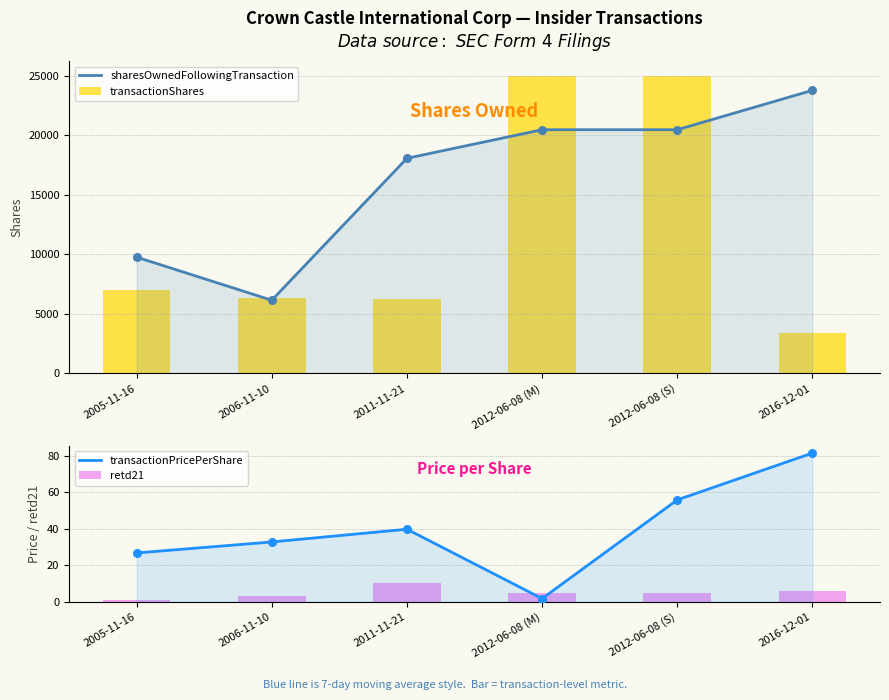

At which category is the sum across all series the highest?

2012-06-08 (S)